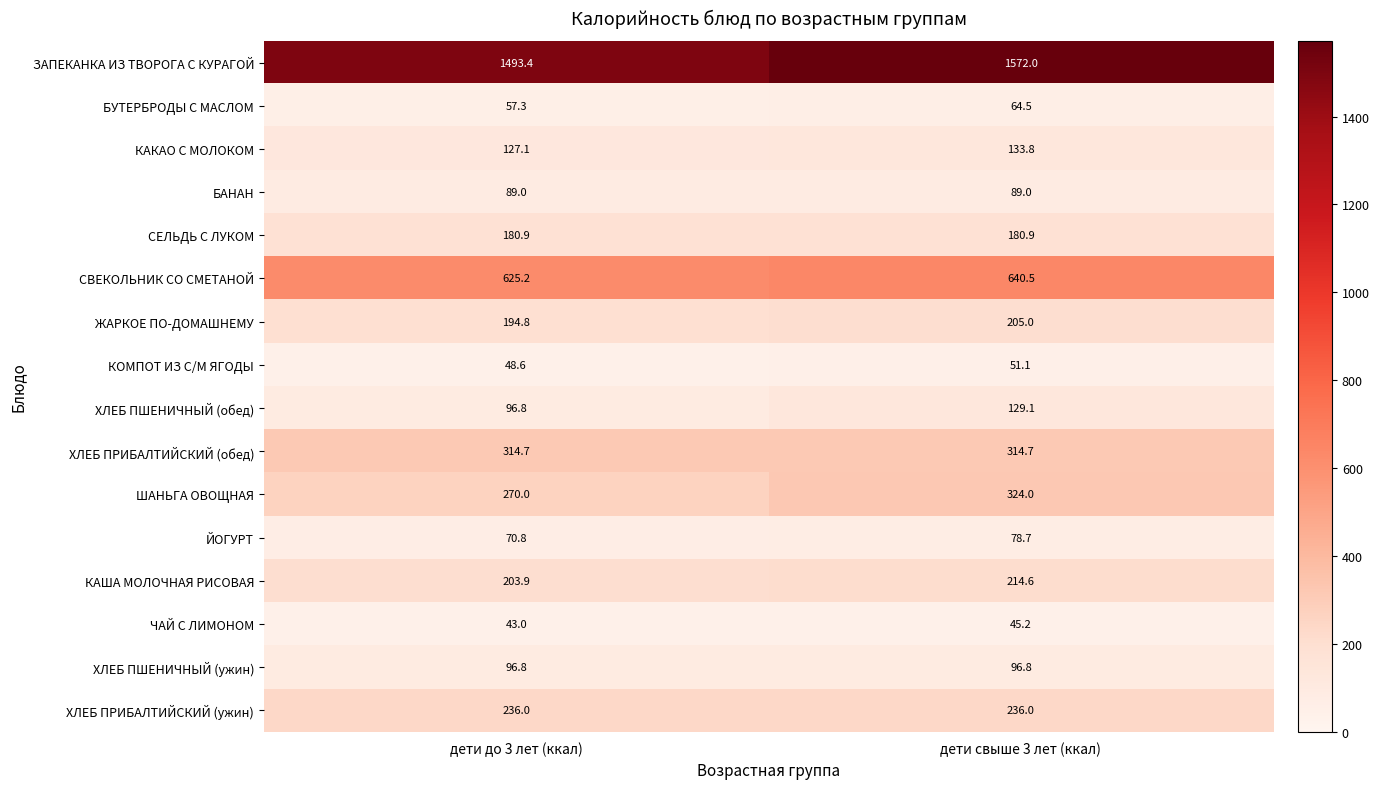

At which category is the sum across all series the highest?

дети свыше 3 лет (ккал)